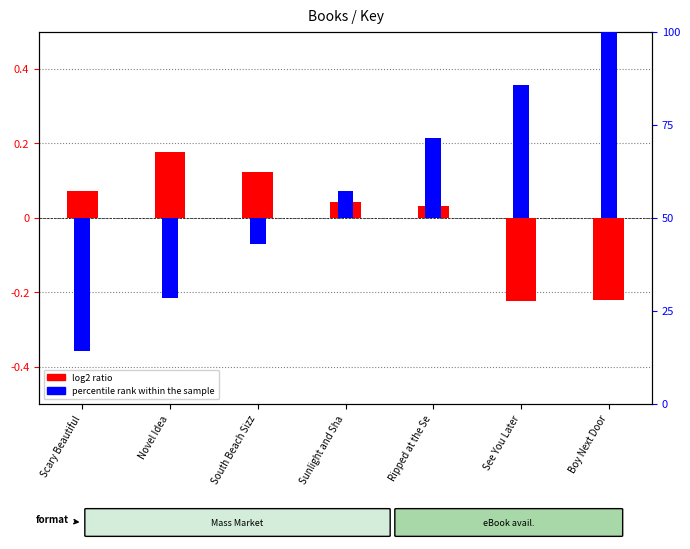

Reading left to right, list all the values displayed in this chart.

log2 ratio (Key norm): Scary Beautiful=0.1	Novel Idea=0.2	South Beach Sizz=0.1	Sunlight and Sha=0.0	Ripped at the Se=0.0	See You Later=-0.2	Boy Next Door=-0.2
percentile rank within the sample: Scary Beautiful=-35.7	Novel Idea=-21.4	South Beach Sizz=-7.1	Sunlight and Sha=7.1	Ripped at the Se=21.4	See You Later=35.7	Boy Next Door=50.0